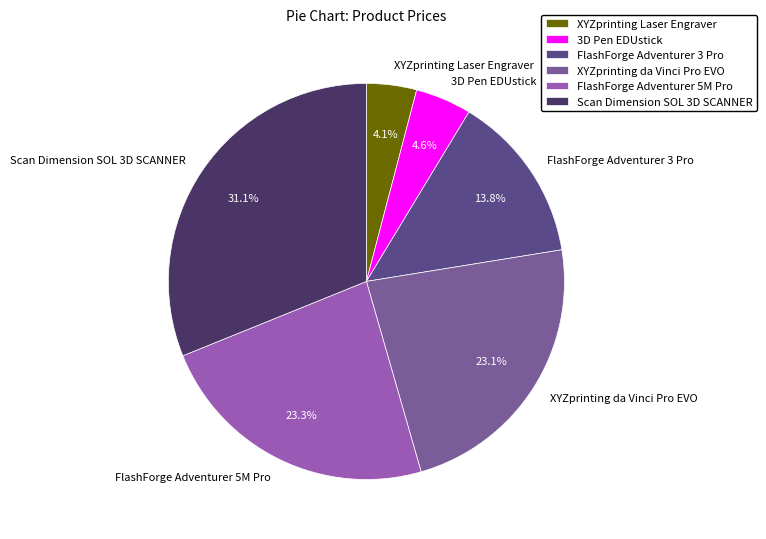

Which slice is the largest?

Scan Dimension SOL 3D SCANNER